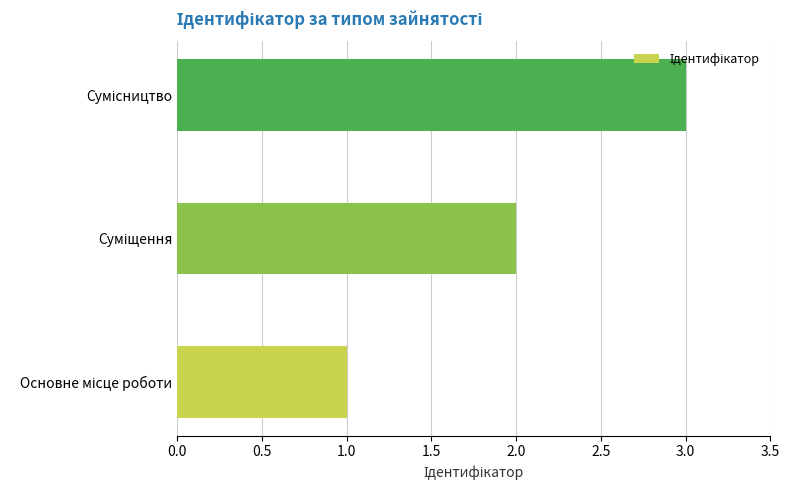

What is the maximum value shown in the chart?

3